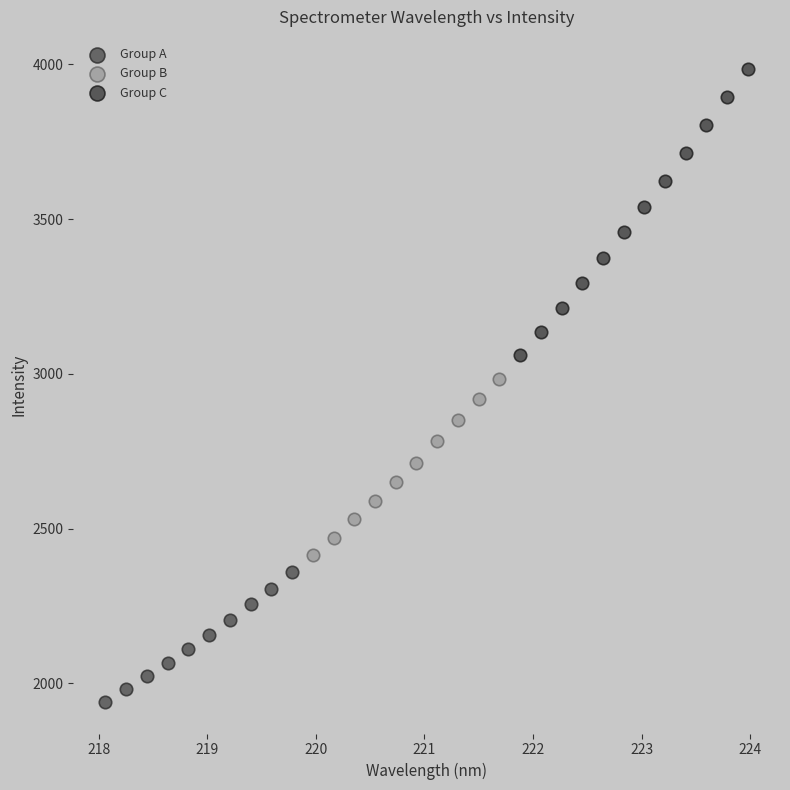

Which series contains the lowest Y value?

Group A